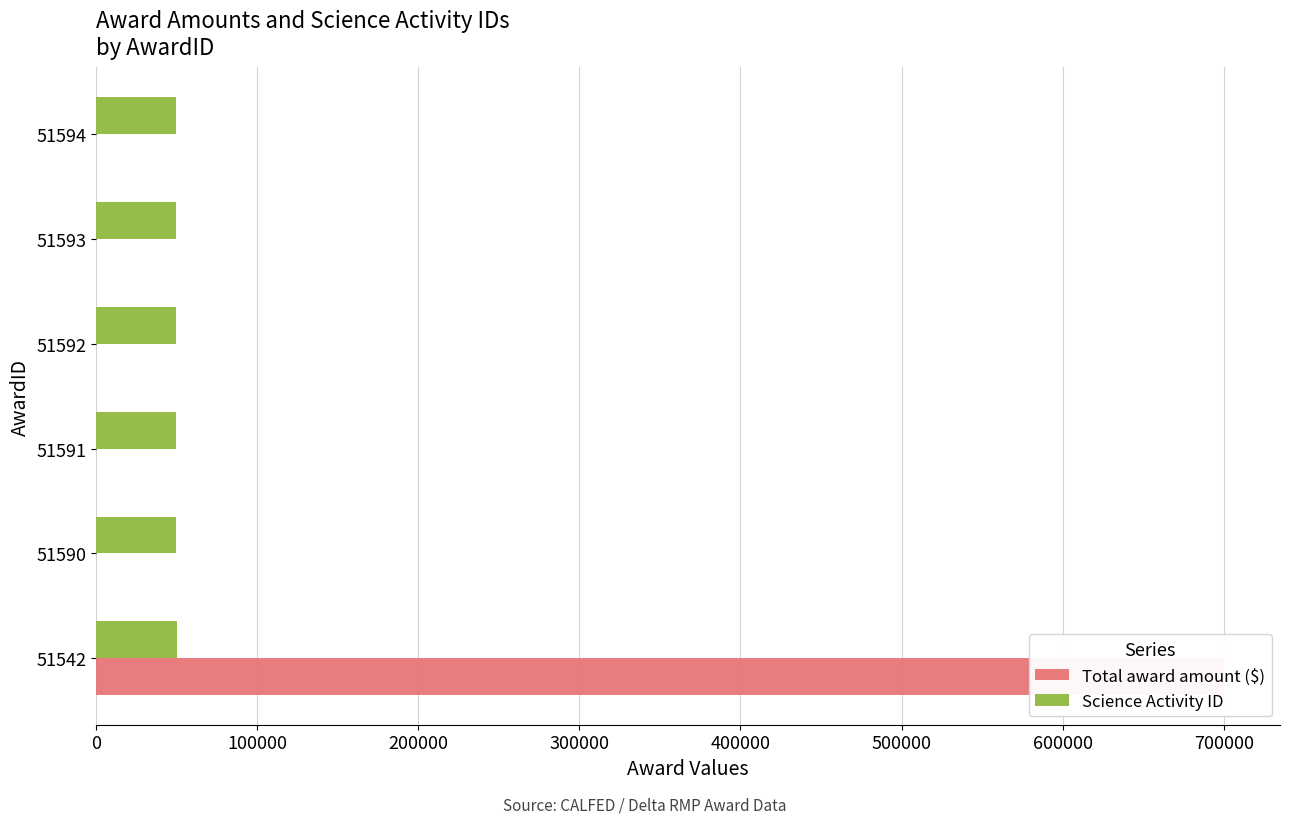

What is the highest value of the Science Activity ID series?

49834